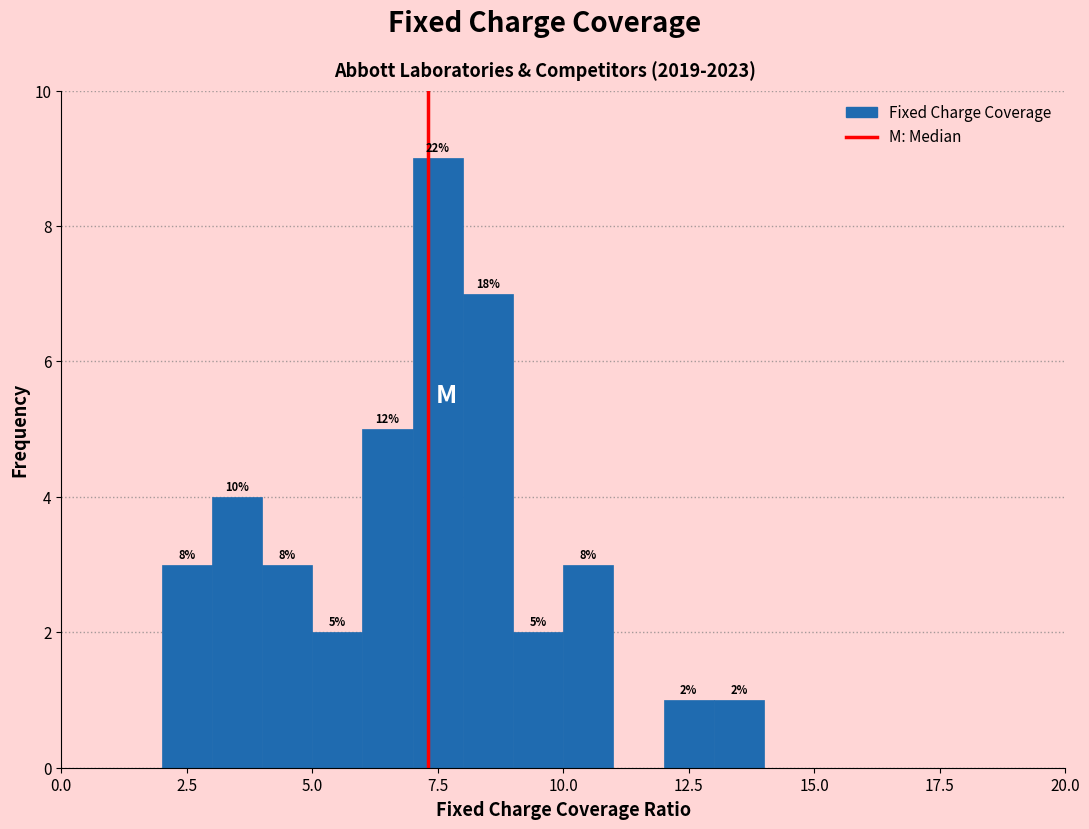

Around what value on the x-axis is the tallest bar? Give the approximate position of its centre, as read against the axis.

7.5